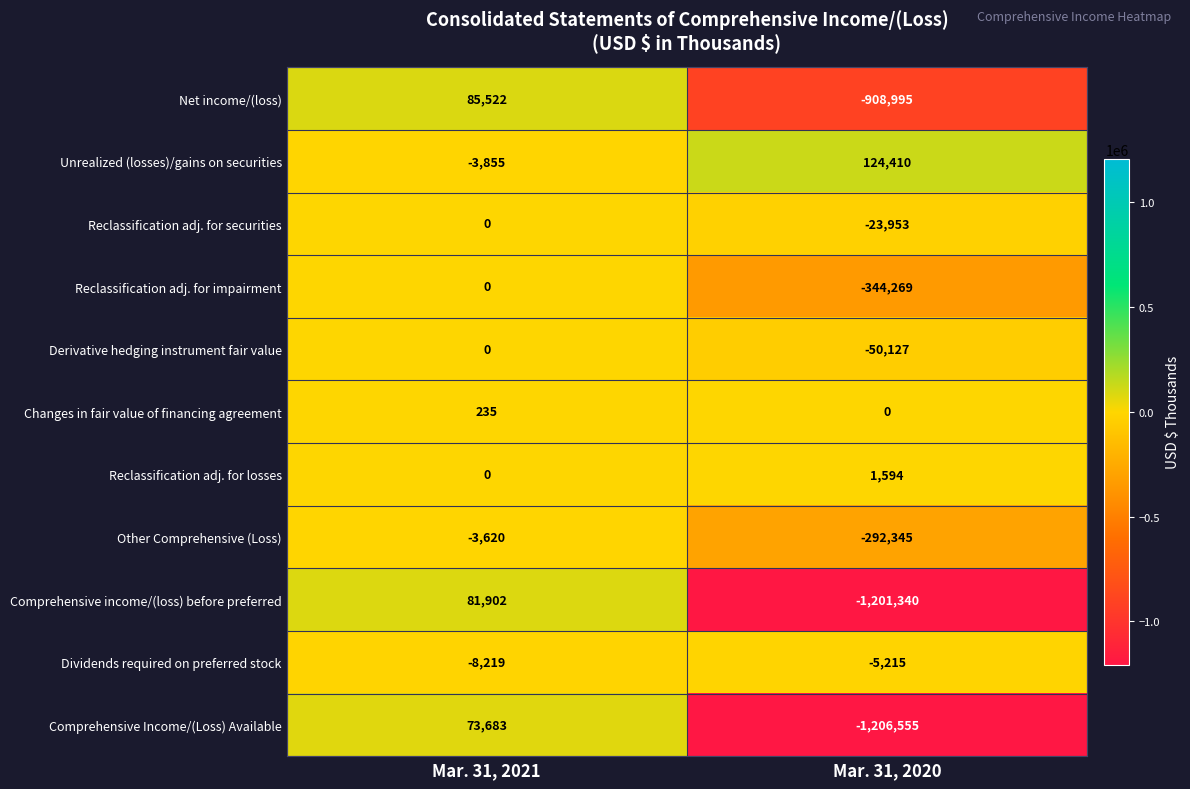

Reading right to left, extract all data points from this chart.

Net income/(loss): Mar. 31, 2020=-908995	Mar. 31, 2021=85522
Unrealized (losses)/gains on securities: Mar. 31, 2020=124410	Mar. 31, 2021=-3855
Reclassification adj. for securities: Mar. 31, 2020=-23953	Mar. 31, 2021=0
Reclassification adj. for impairment: Mar. 31, 2020=-344269	Mar. 31, 2021=0
Derivative hedging instrument fair value: Mar. 31, 2020=-50127	Mar. 31, 2021=0
Changes in fair value of financing agreement: Mar. 31, 2020=0	Mar. 31, 2021=235
Reclassification adj. for losses: Mar. 31, 2020=1594	Mar. 31, 2021=0
Other Comprehensive (Loss): Mar. 31, 2020=-292345	Mar. 31, 2021=-3620
Comprehensive income/(loss) before preferred: Mar. 31, 2020=-1201340	Mar. 31, 2021=81902
Dividends required on preferred stock: Mar. 31, 2020=-5215	Mar. 31, 2021=-8219
Comprehensive Income/(Loss) Available: Mar. 31, 2020=-1206555	Mar. 31, 2021=73683